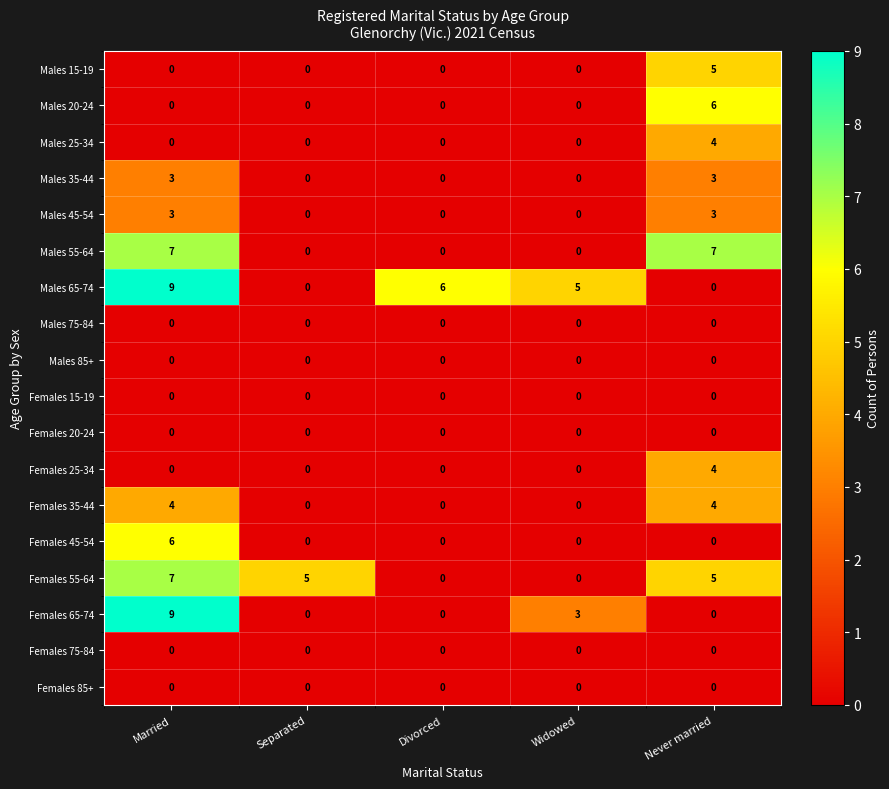

The Males 55-64 series shows 11 at Married. True or false?

False